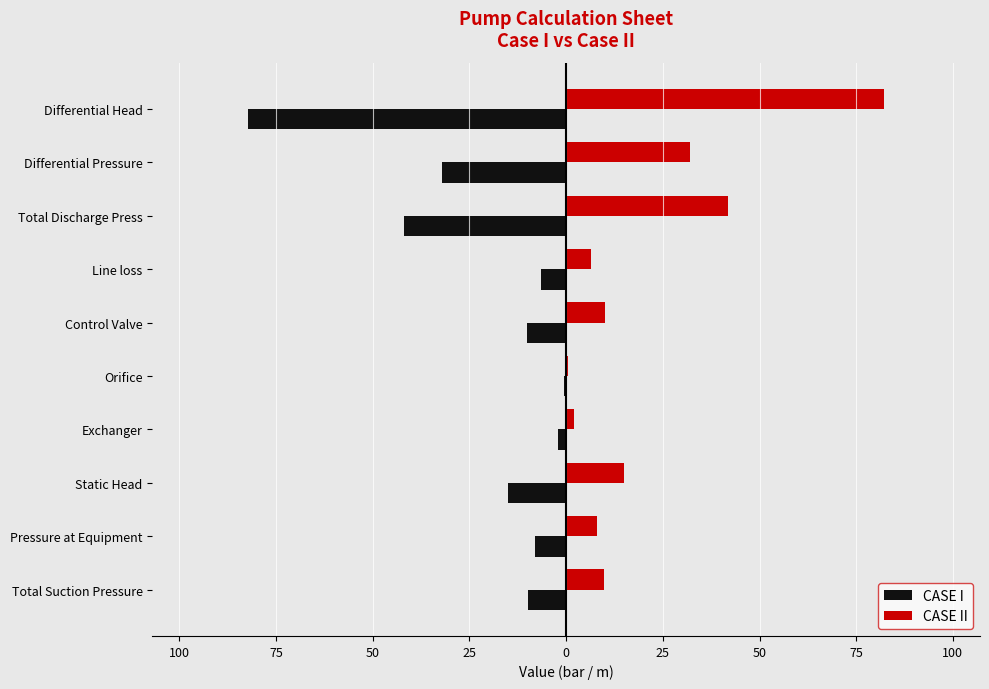

What are all the series names shown in the legend?

CASE I, CASE II